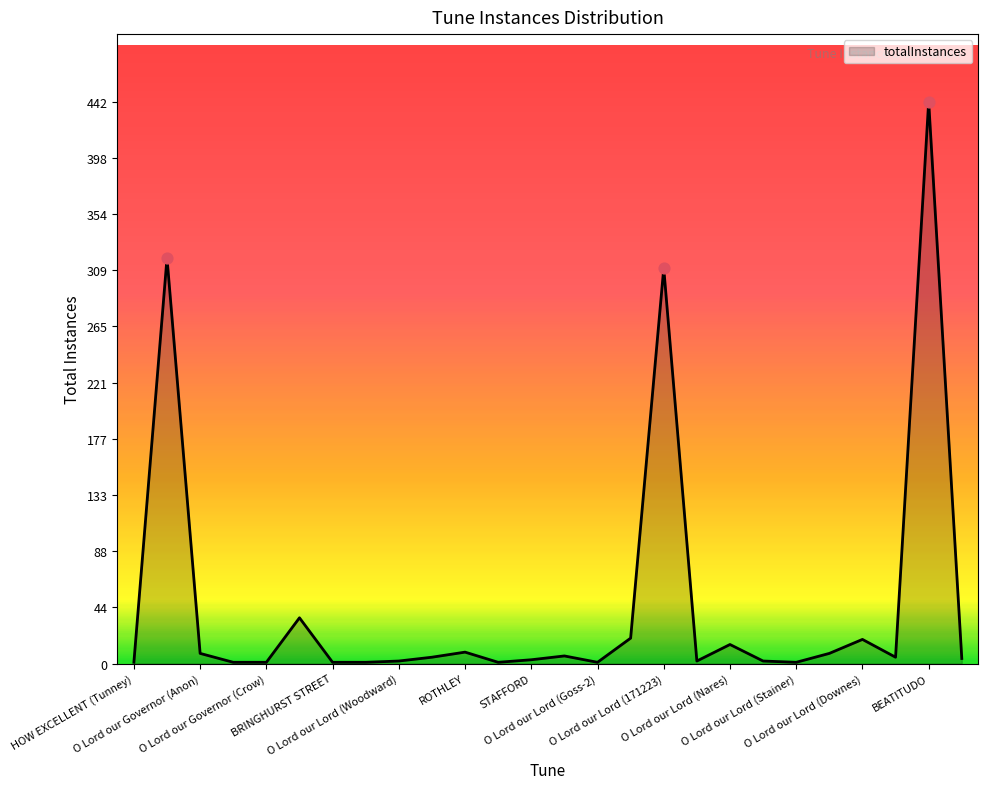

What is the greatest value displayed?

442